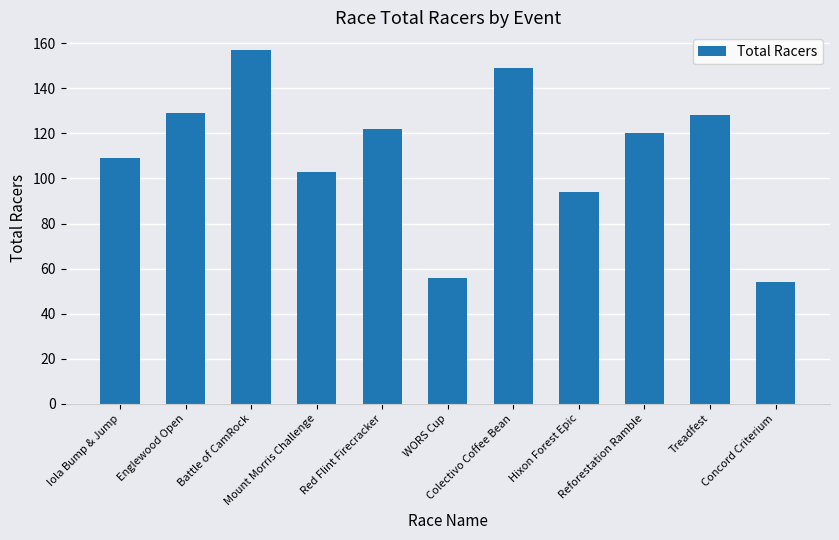

Reading left to right, extract all data points from this chart.

Iola Bump & Jump=109	Englewood Open=129	Battle of CamRock=157	Mount Morris Challenge=103	Red Flint Firecracker=122	WORS Cup=56	Colectivo Coffee Bean=149	Hixon Forest Epic=94	Reforestation Ramble=120	Treadfest=128	Concord Criterium=54